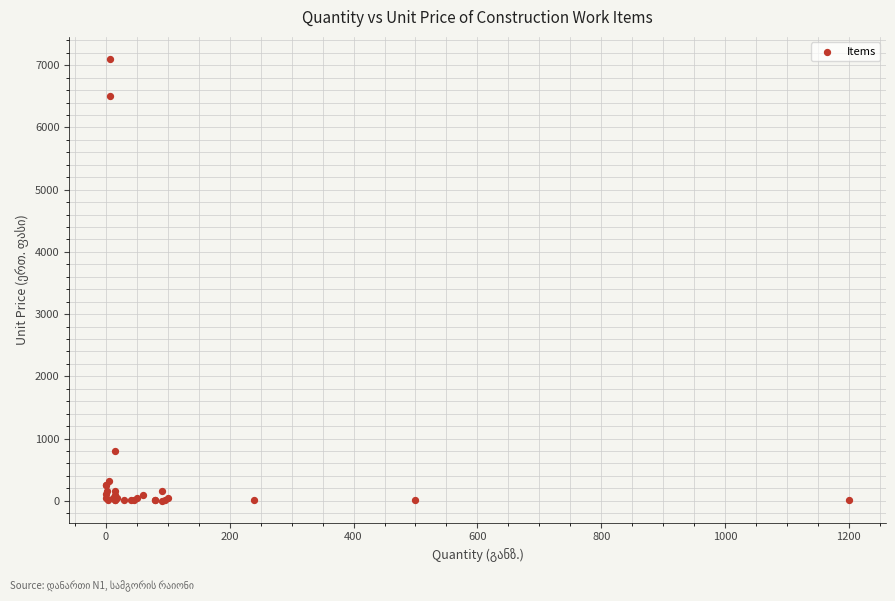

What Y value in the scatter plot is closest to 3551?

800